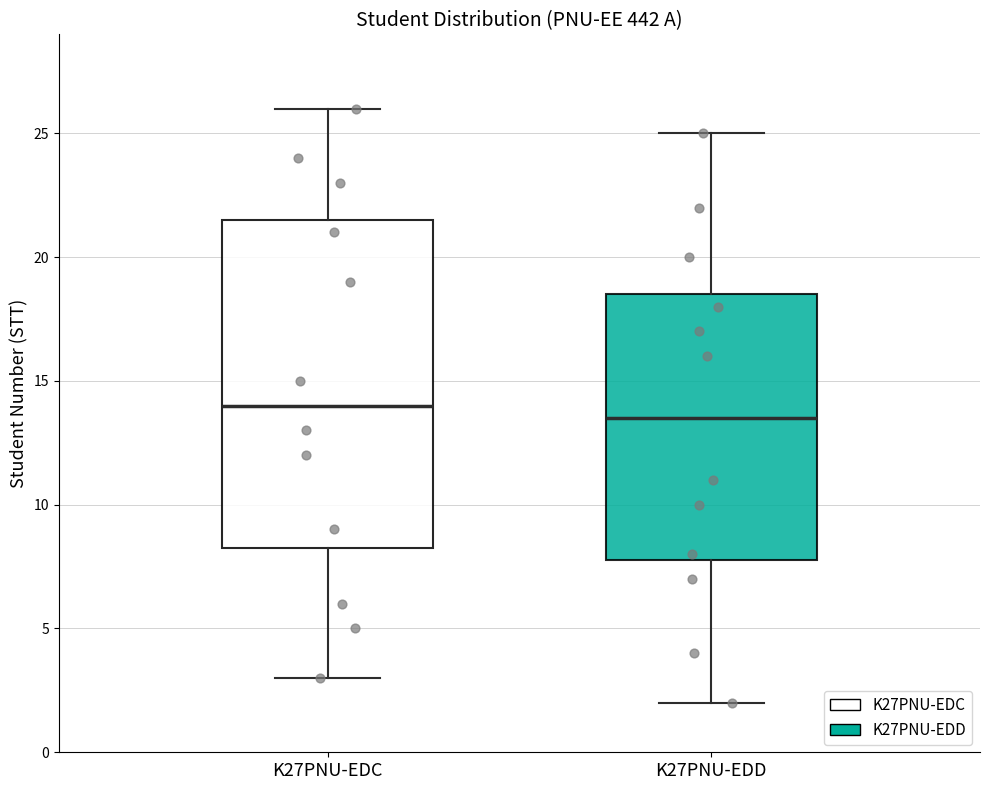

Reading left to right, transcribe this box plot: for each box, give where its median line is, the range the box spans, and where its two whiskers end, as read against the y-axis. The values are not printed on the chart, so give them approximately, as read against the axis.

K27PNU-EDC: median 14.0, box 8.5 to 21.5, whiskers 3.0 to 26.0
K27PNU-EDD: median 13.5, box 8.0 to 18.5, whiskers 2.0 to 25.0